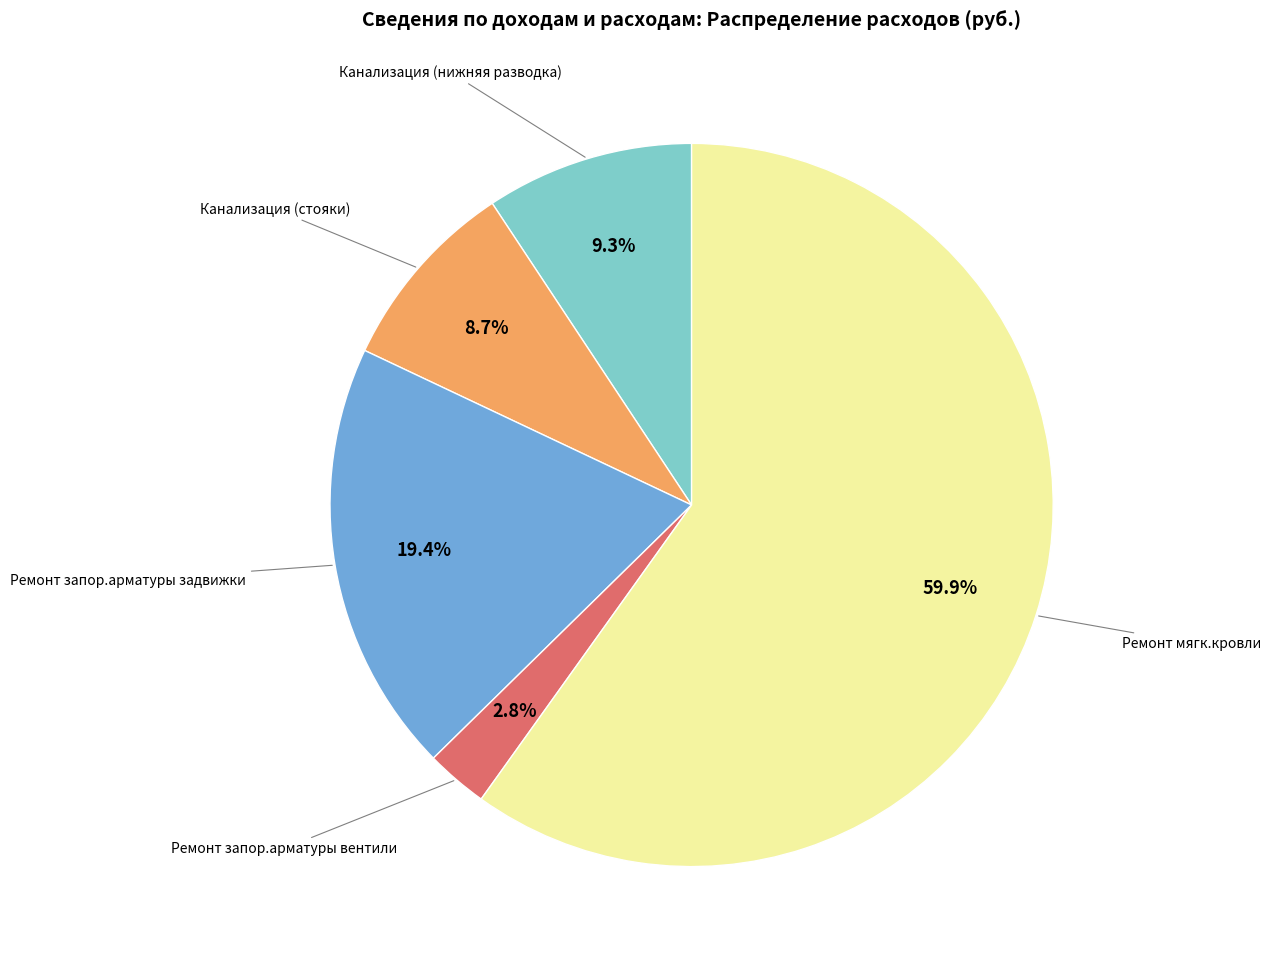

To the nearest percent, what is the combined percentage of Канализация (стояки) and Канализация (нижняя разводка)?

18%